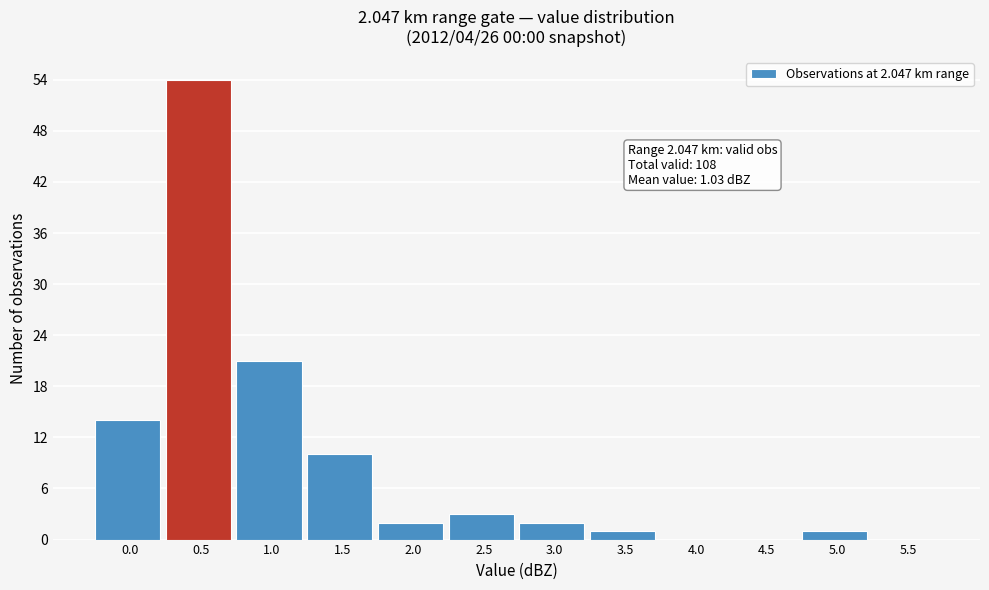

Reading right to left, list all the values displayed in this chart.

5.5=0	5.0=1	4.5=0	4.0=0	3.5=1	3.0=2	2.5=3	2.0=2	1.5=10	1.0=21	0.5=54	0.0=14